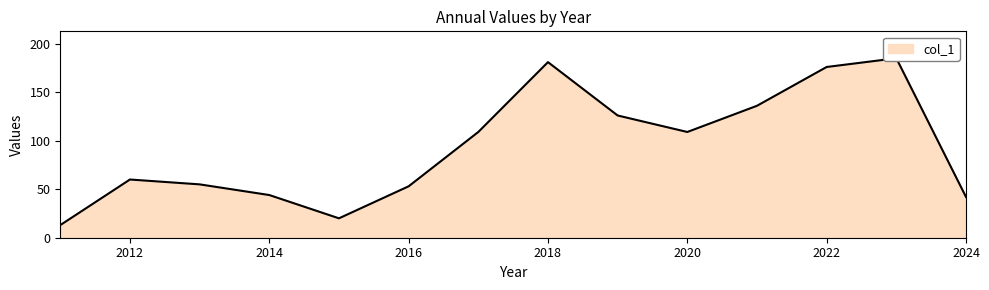

What is the sum of the values at 2011 and 2012?

73